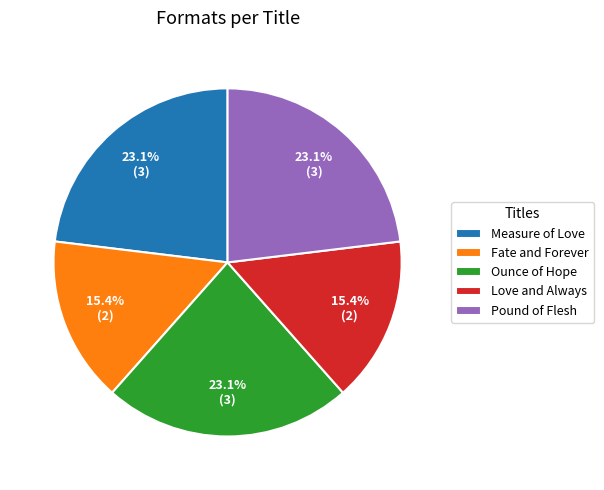

To the nearest percent, what percentage of the pie is Ounce of Hope?

23%